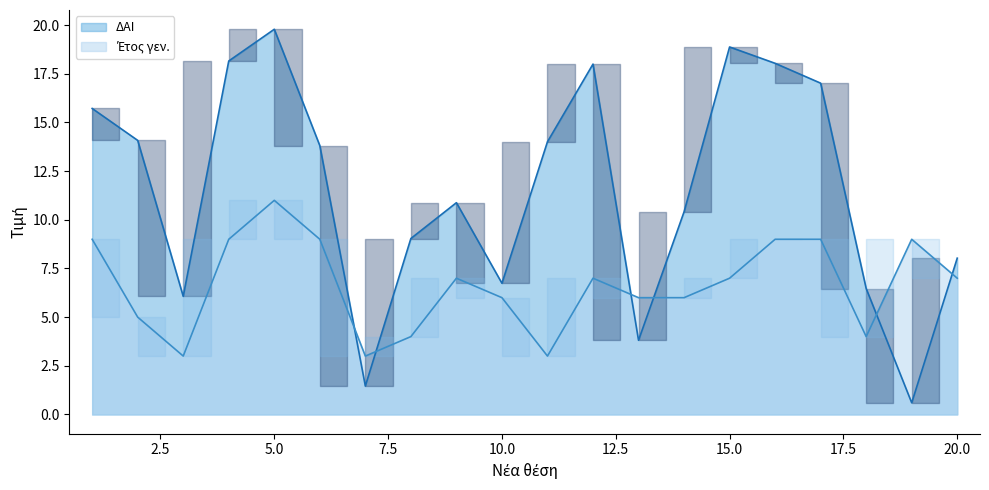

At 19, list the series in order from largest to smallest.

Έτος γεν., ΔΑΙ